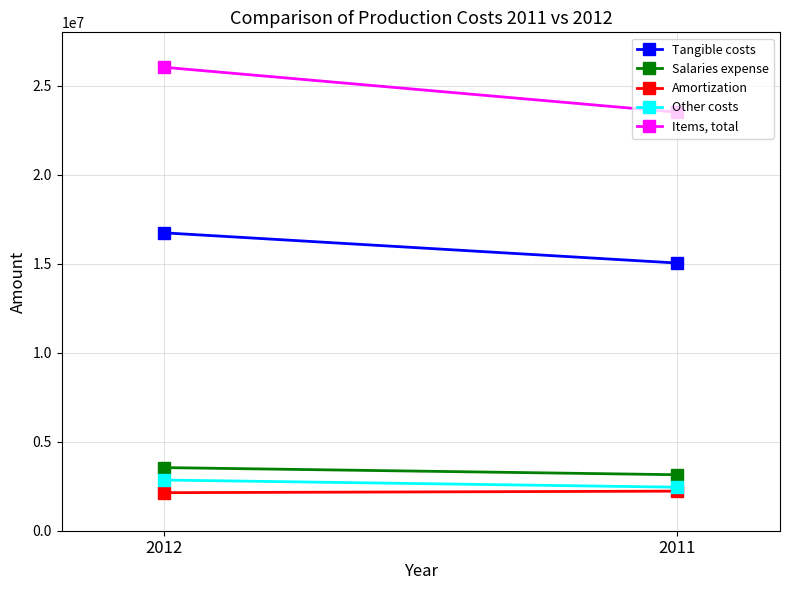

Reading left to right, extract all data points from this chart.

Tangible costs: 16735586	15038326
Salaries expense: 3546401	3145637
Amortization: 2136728	2224056
Other costs: 2848550	2444797
Items, total: 26037014	23510644